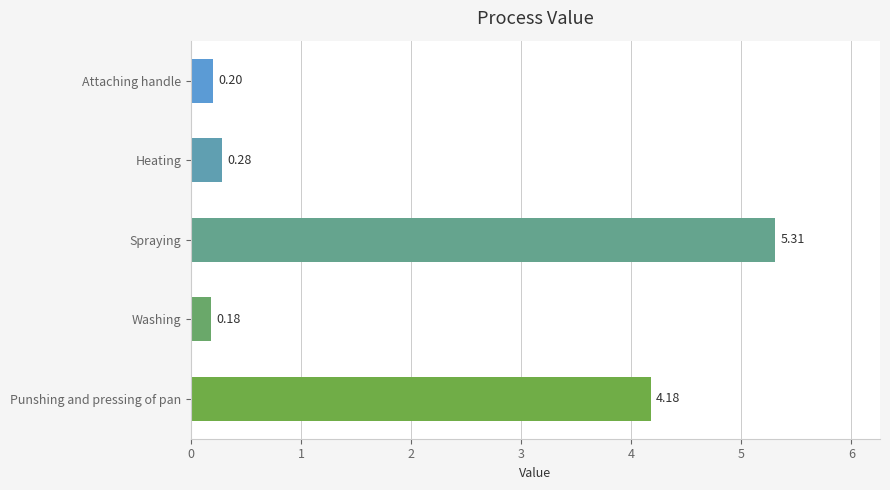

What is the sum of the values at Attaching handle and Washing?

0.4